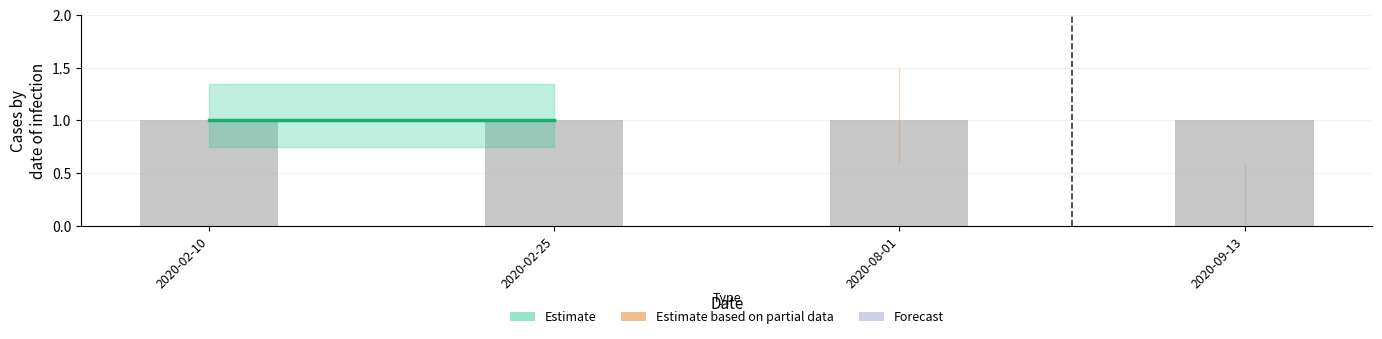

Is the value of Events at 2020-02-10 greater than the value of Delta at 2020-08-01?

No